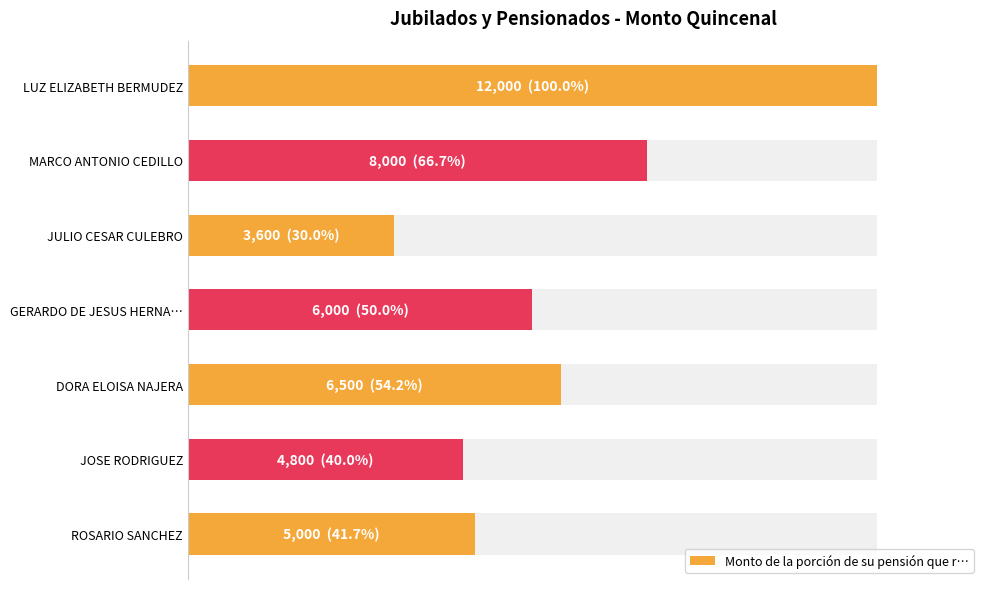

Reading right to left, list all the values displayed in this chart.

5000	4800	6500	6000	3600	8000	12000